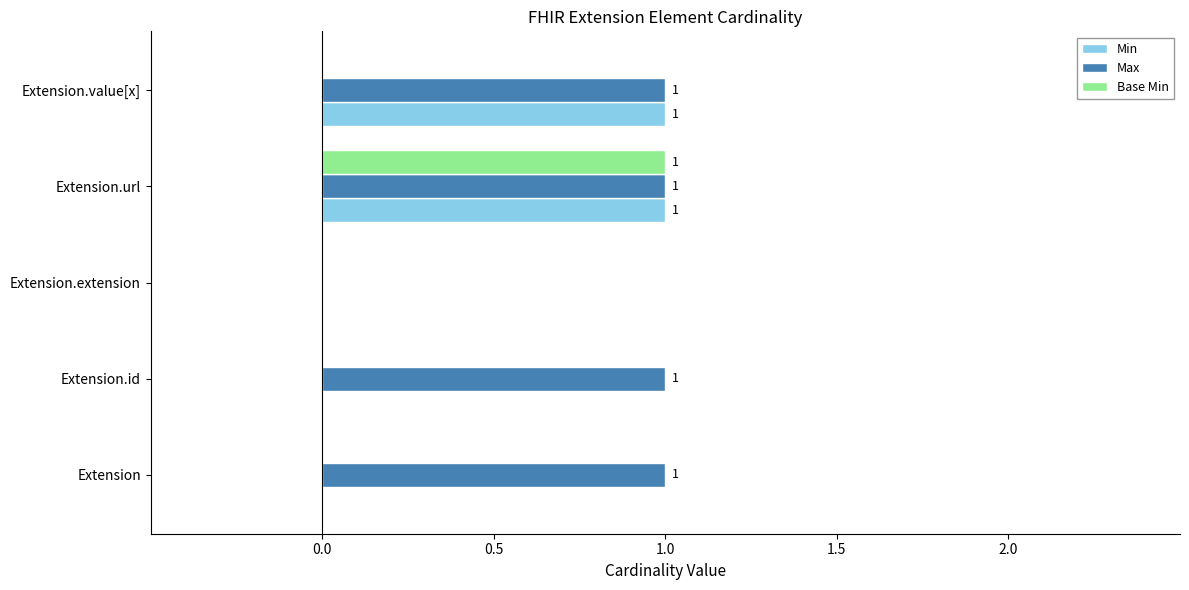

The Base Min series shows 0 at Extension.url. True or false?

False